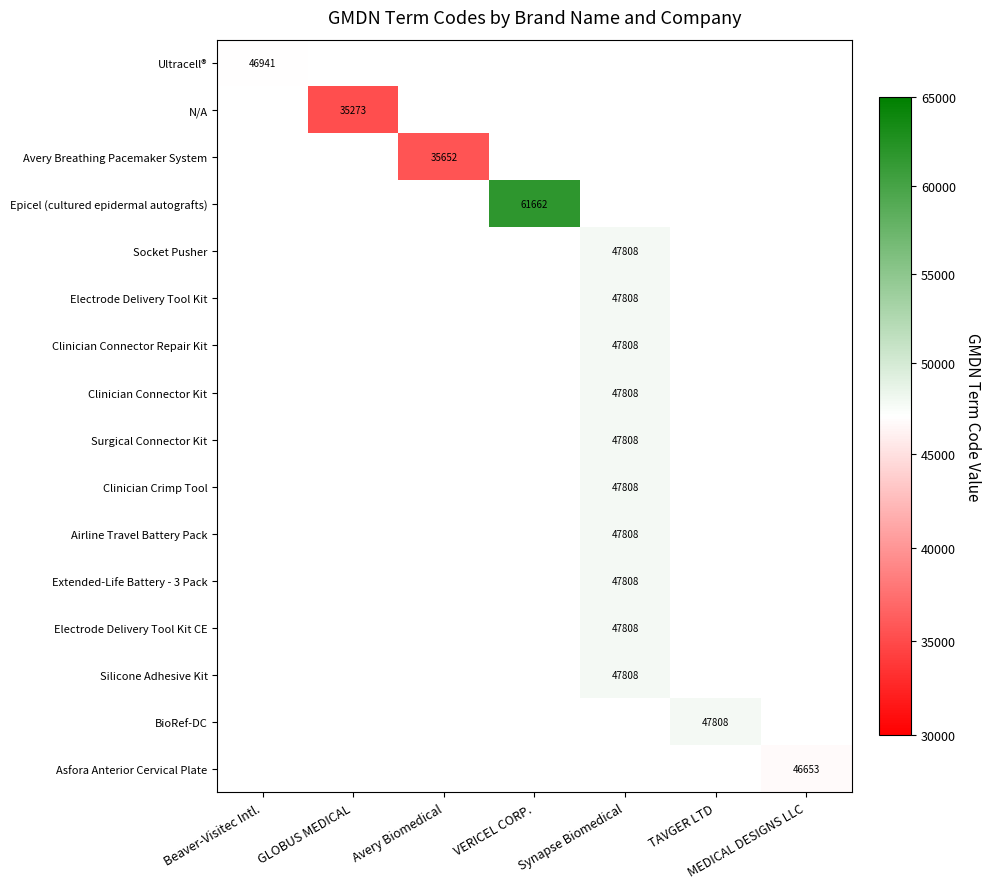

What is the total value across all series at TAVGER LTD?

47808